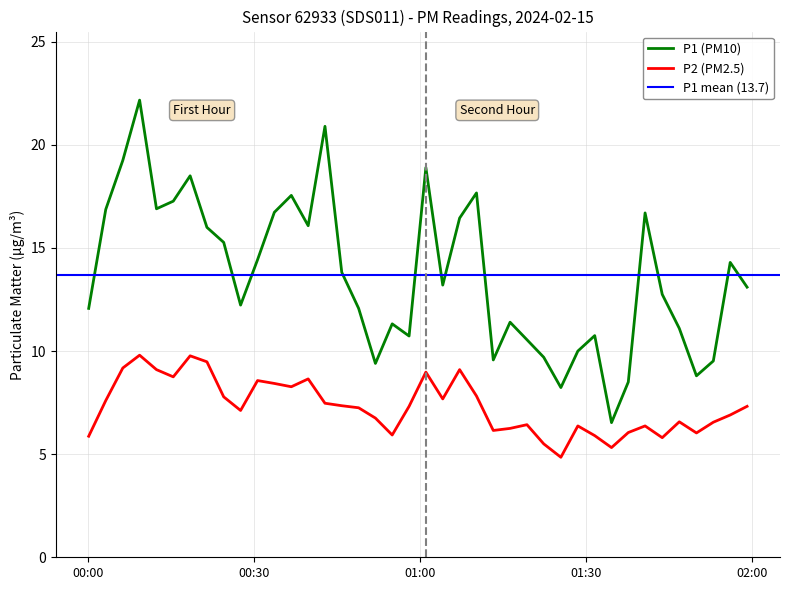

List the series in order of their overall mean, highest first.

P1, P2